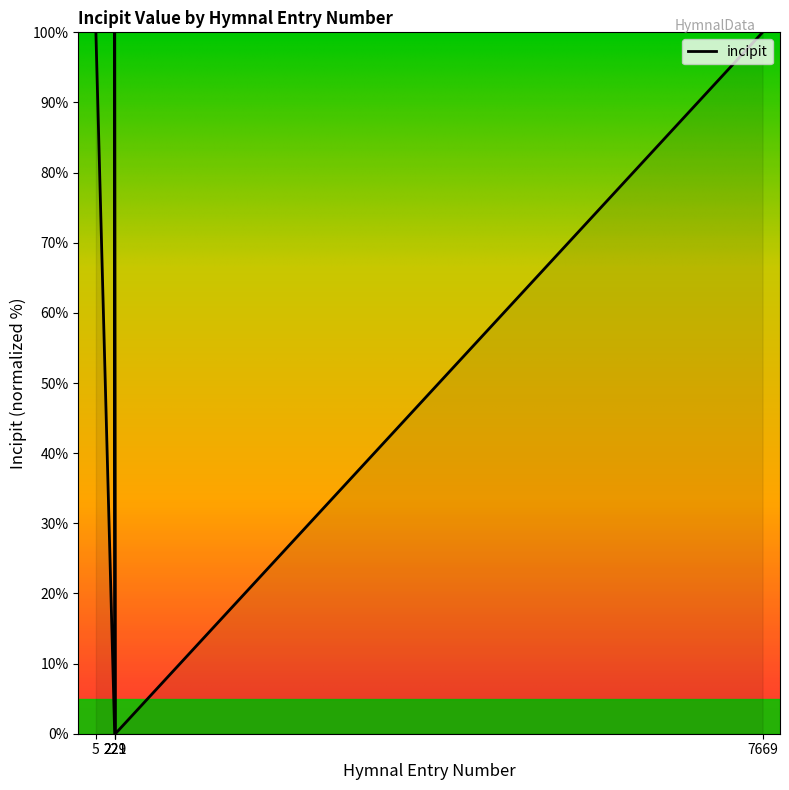

Rank the categories by value from lowest to highest.

221, 229, 5, 221, 7669